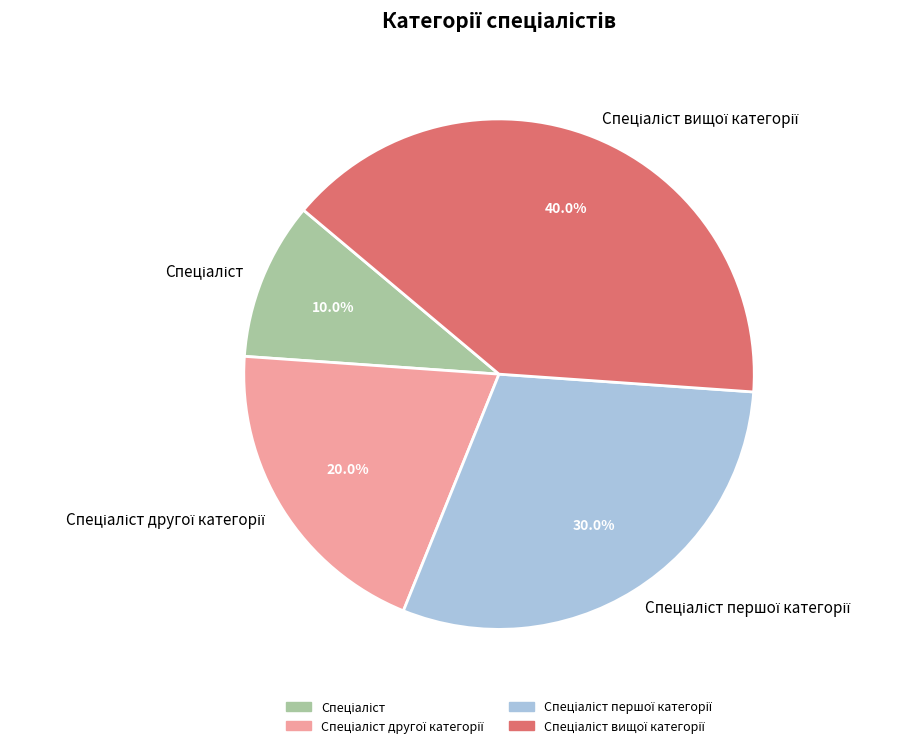

Is there a majority slice in this chart?

No